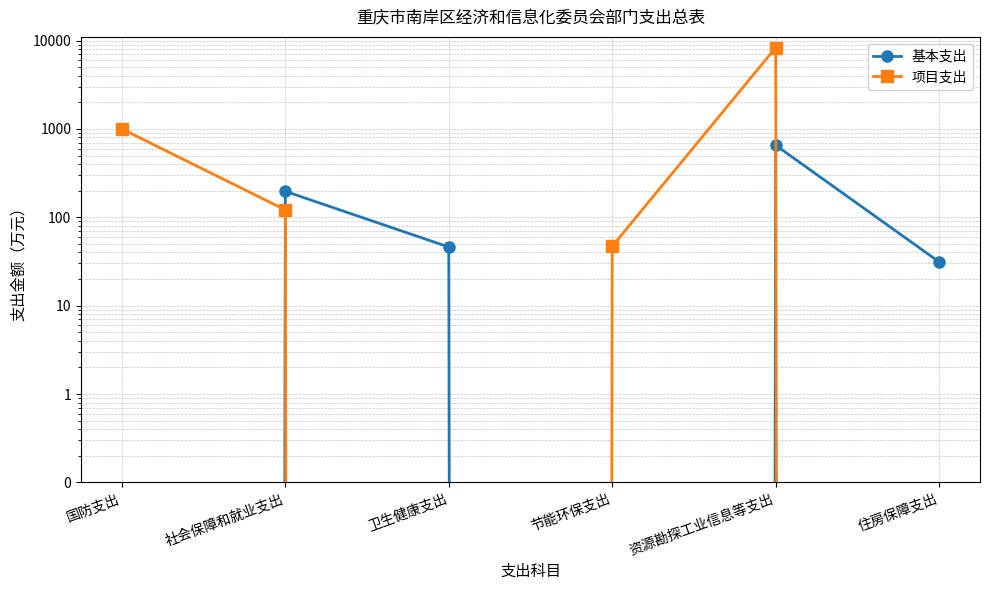

What is the sum of the 项目支出 values at 卫生健康支出 and 国防支出?

1000.0